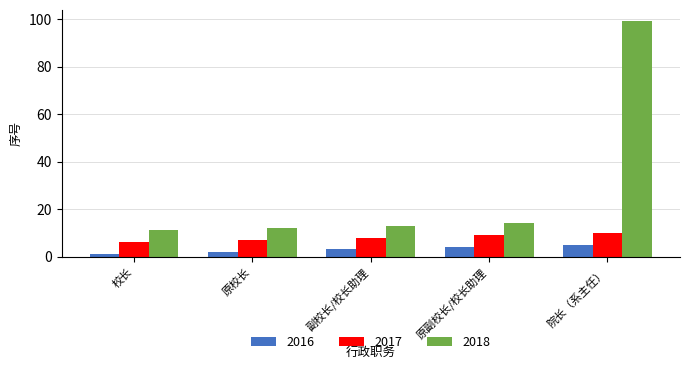

Reading right to left, list all the values displayed in this chart.

2016: 院长（系主任）=5	原副校长/校长助理=4	副校长/校长助理=3	原校长=2	校长=1
2017: 院长（系主任）=10	原副校长/校长助理=9	副校长/校长助理=8	原校长=7	校长=6
2018: 院长（系主任）=99	原副校长/校长助理=14	副校长/校长助理=13	原校长=12	校长=11